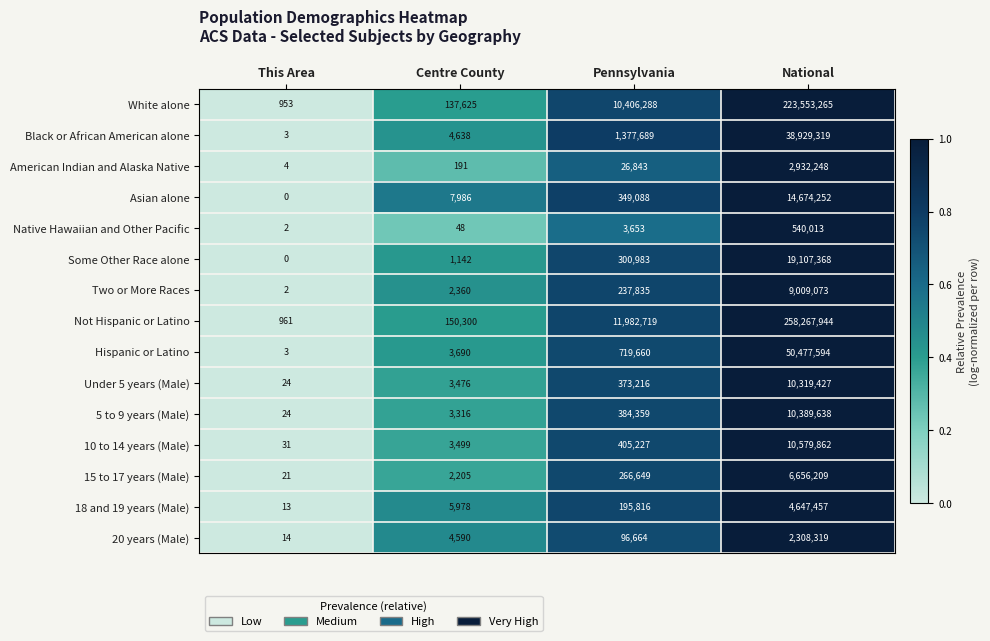

Which series changed the most between Centre County and National?

Not Hispanic or Latino